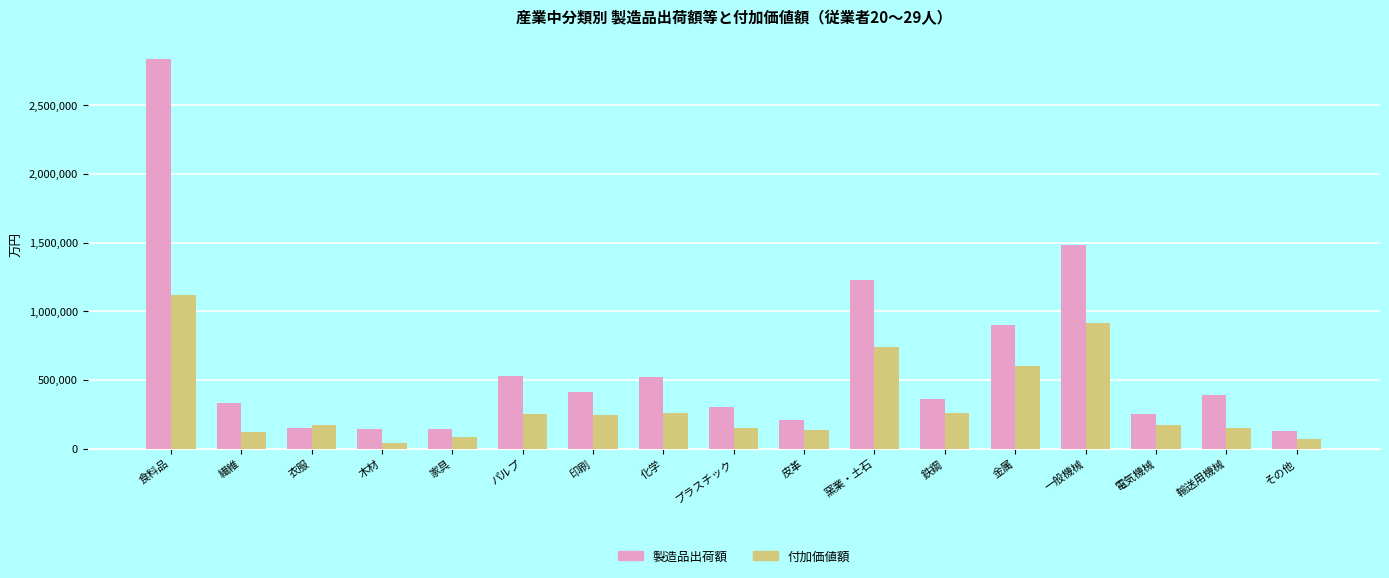

Which series has the largest total across all categories?

製造品出荷額